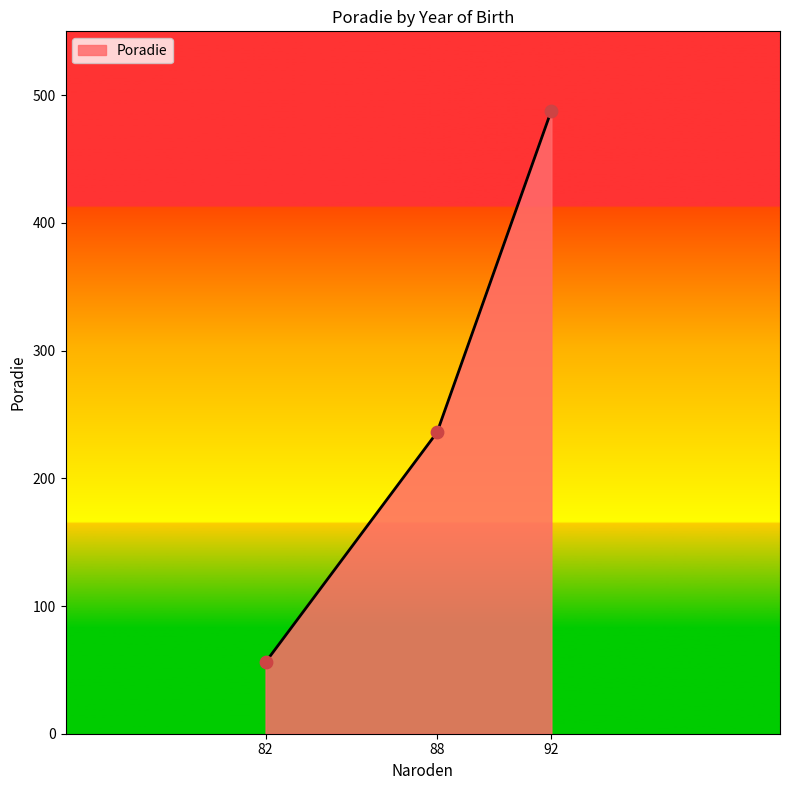

Approximately how many times larger is the value at 82 compared to 88?

0.2